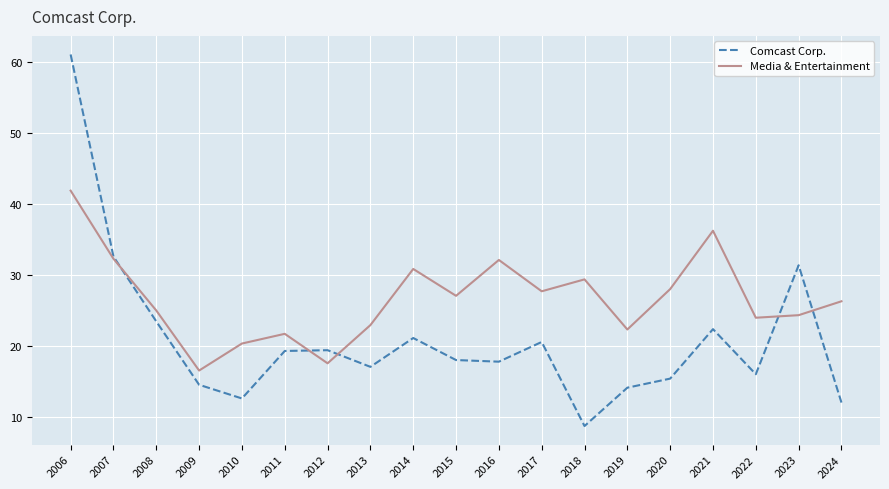

Rank the series by their average value, from lowest to highest.

Comcast Corp., Media & Entertainment